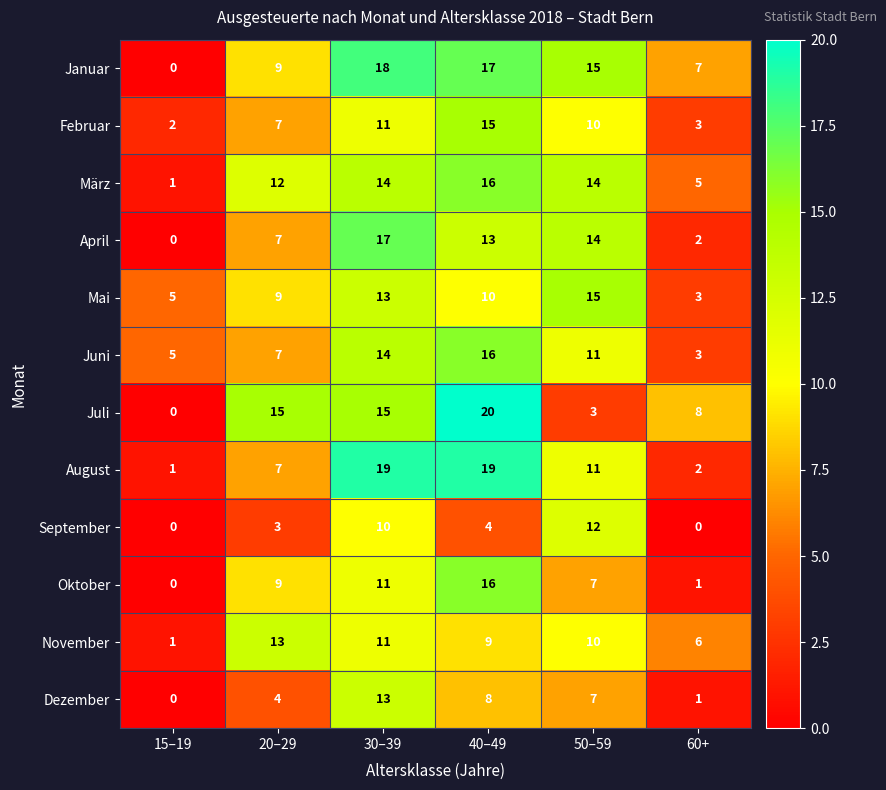

Read the Oktober value at 50–59.

7